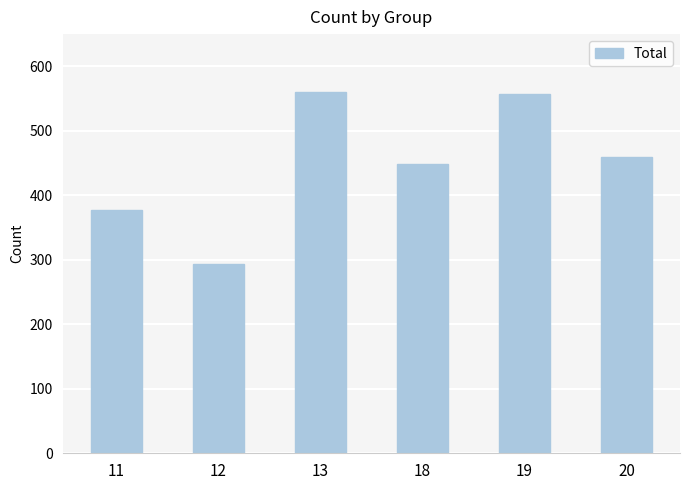

Where does the data first go above 459?

13